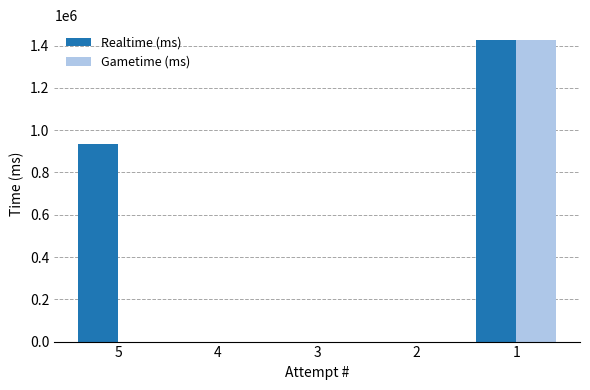

Count the number of data series in this chart.

2